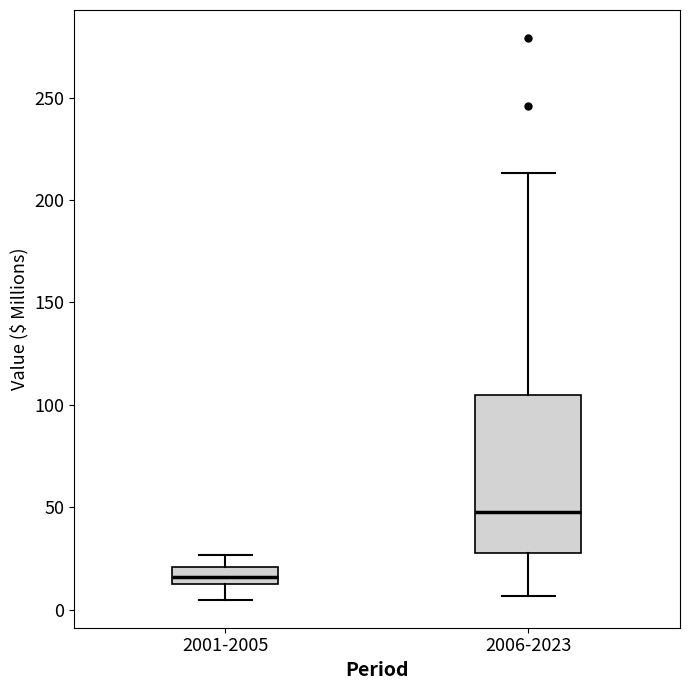

Where is the lower edge of the box for 2006-2023 on the y-axis? The values are not printed on the chart, so give them approximately, as read against the axis.

30